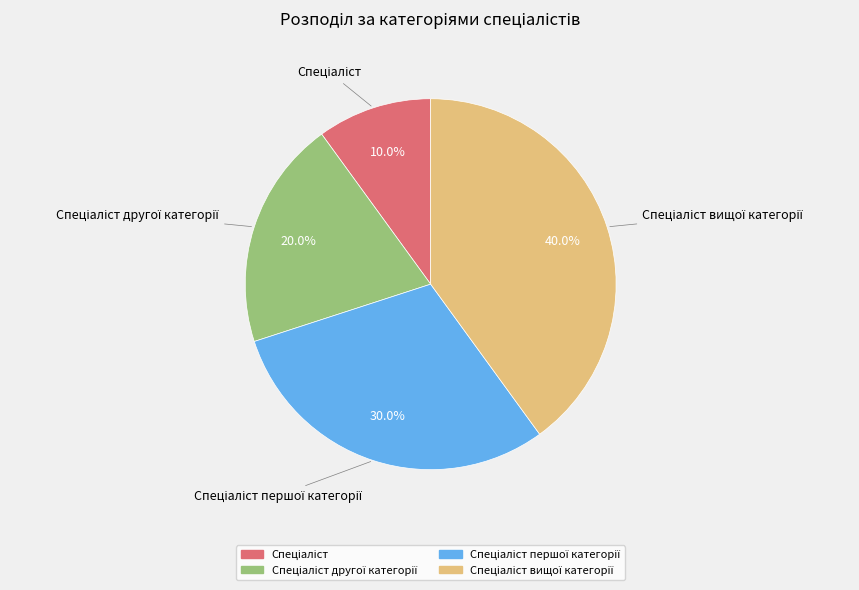

Is there any slice that represents more than half of the pie?

No